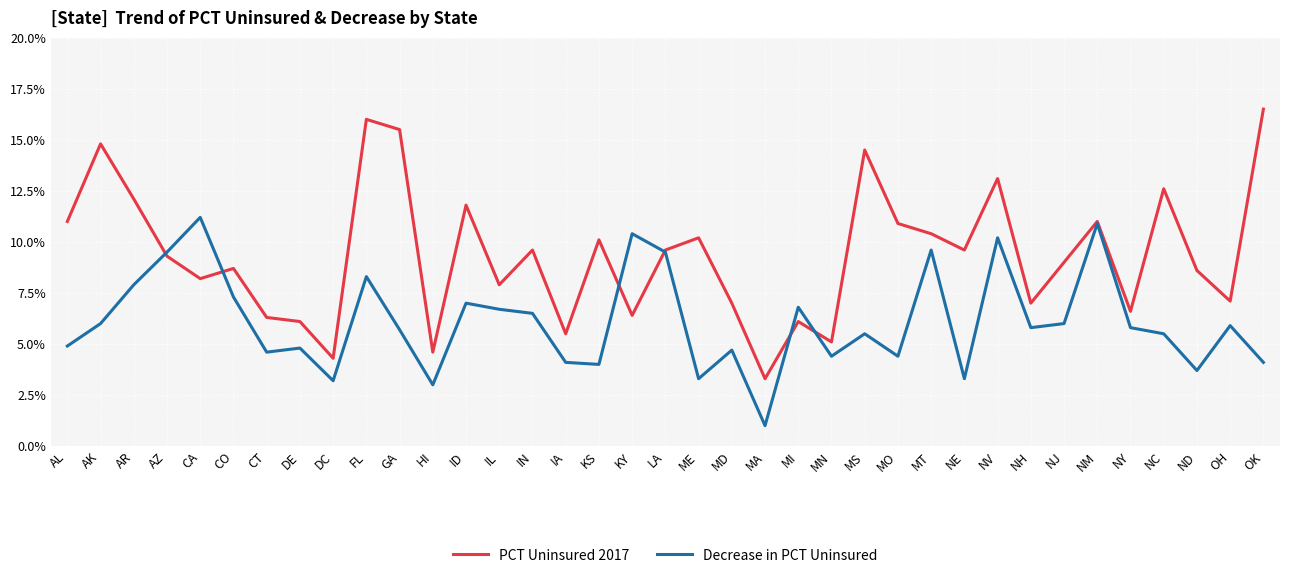

Read the Decrease in PCT Uninsured value at LA.

0.1